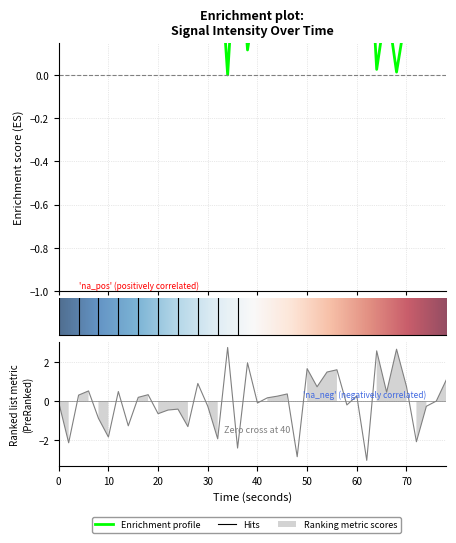

What is the average value?

0.4